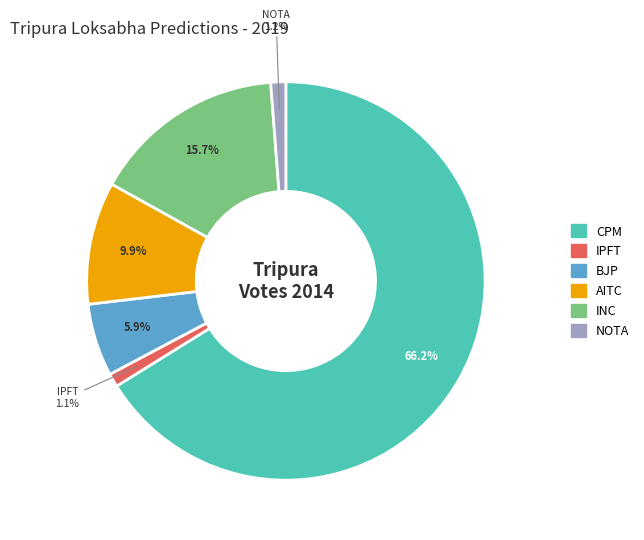

Which has a higher value, NOTA or CPM?

CPM